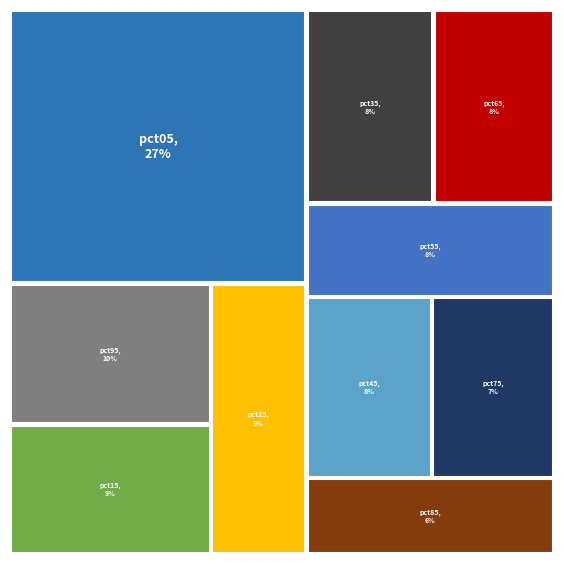

Is there any slice that represents more than half of the pie?

No